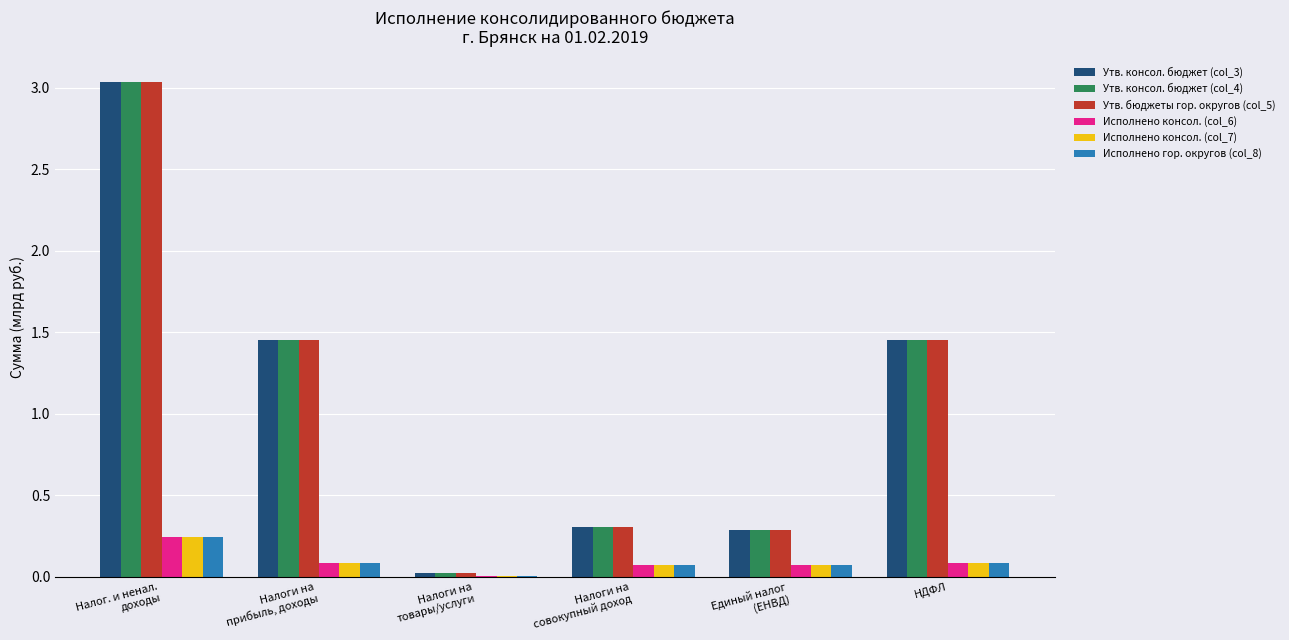

The value of Утв. бюджеты гор. округов (col_5) at НДФЛ is 2.0. True or false?

False